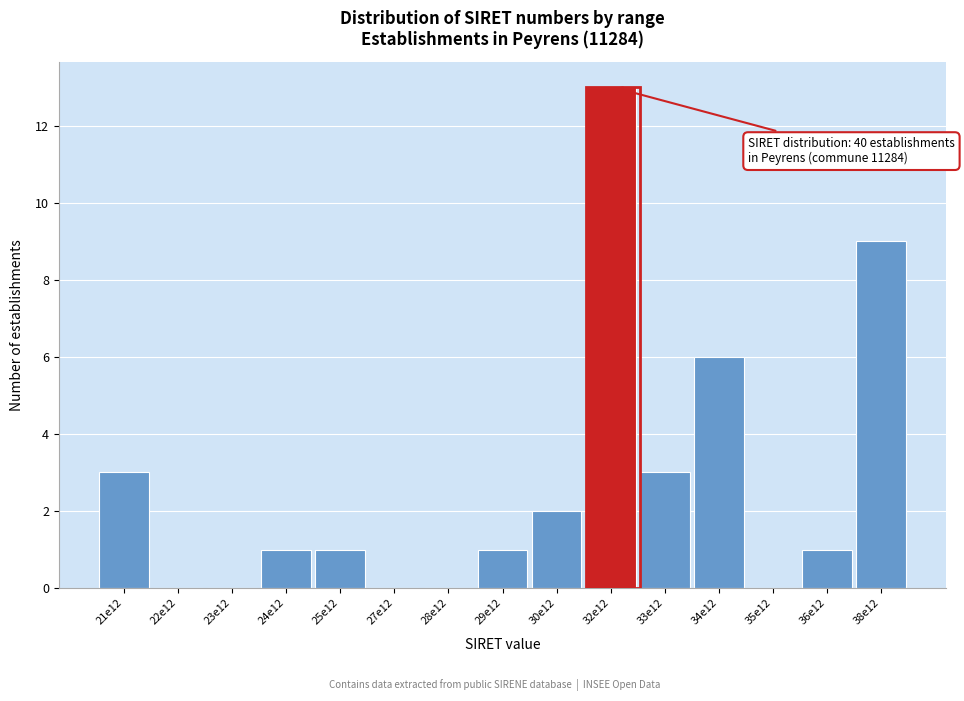

Reading right to left, list all the values displayed in this chart.

38e12=9	36e12=1	35e12=0	34e12=6	33e12=3	32e12=13	30e12=2	29e12=1	28e12=0	27e12=0	25e12=1	24e12=1	23e12=0	22e12=0	21e12=3